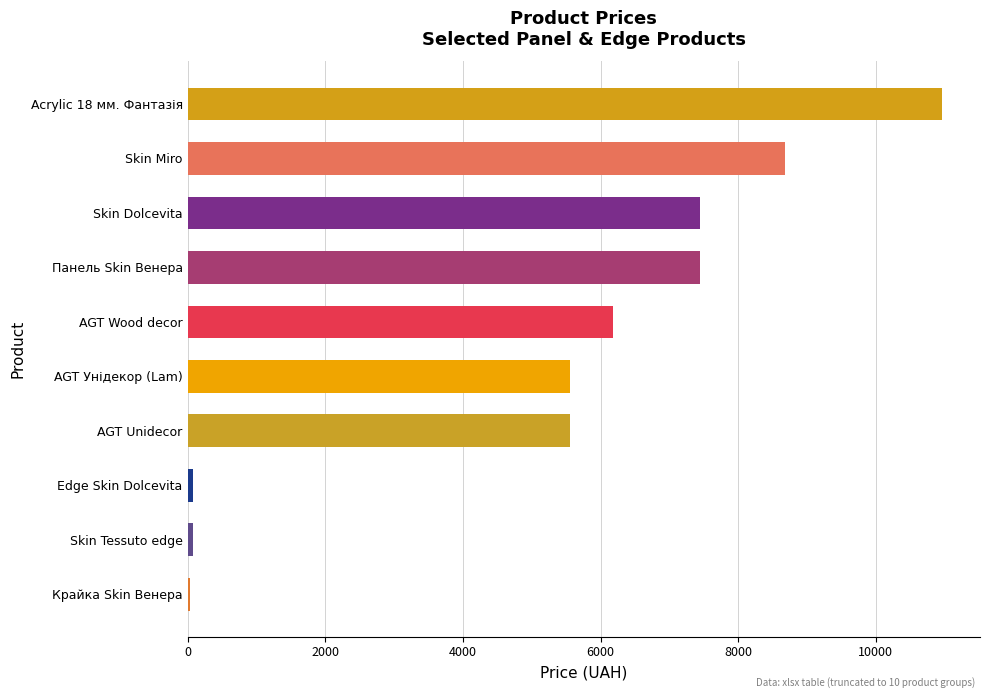

True or false: the data shows 8542.2 at AGT Unidecor.

False